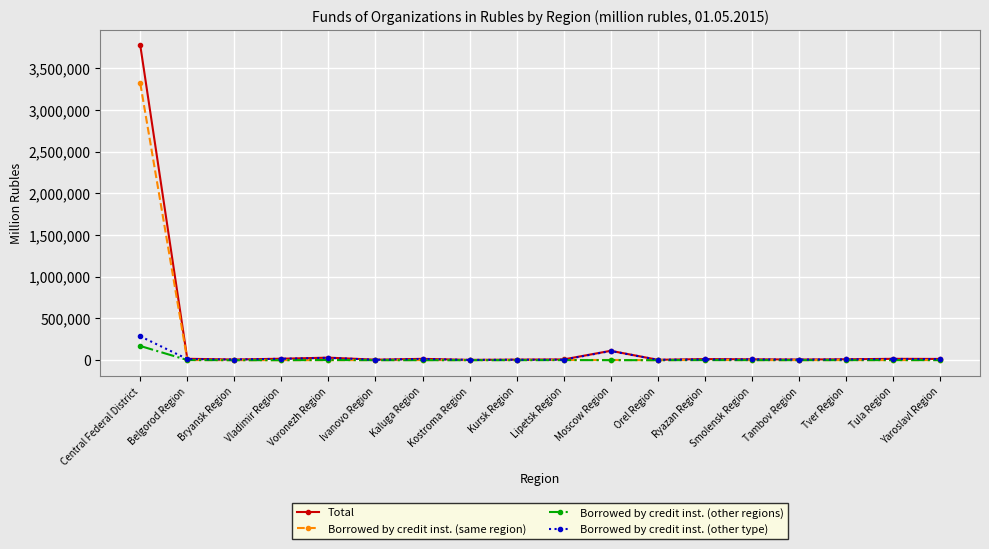

Which series has the largest total across all categories?

Total